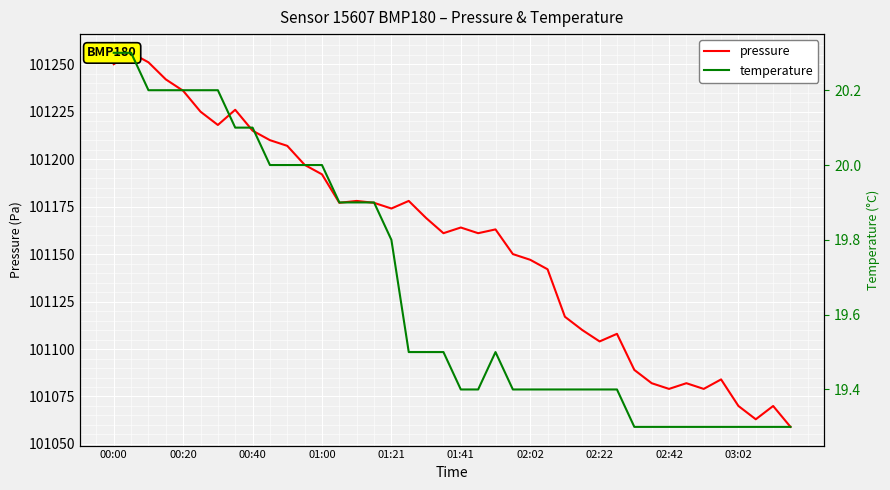

How many lines are shown in the chart?

2